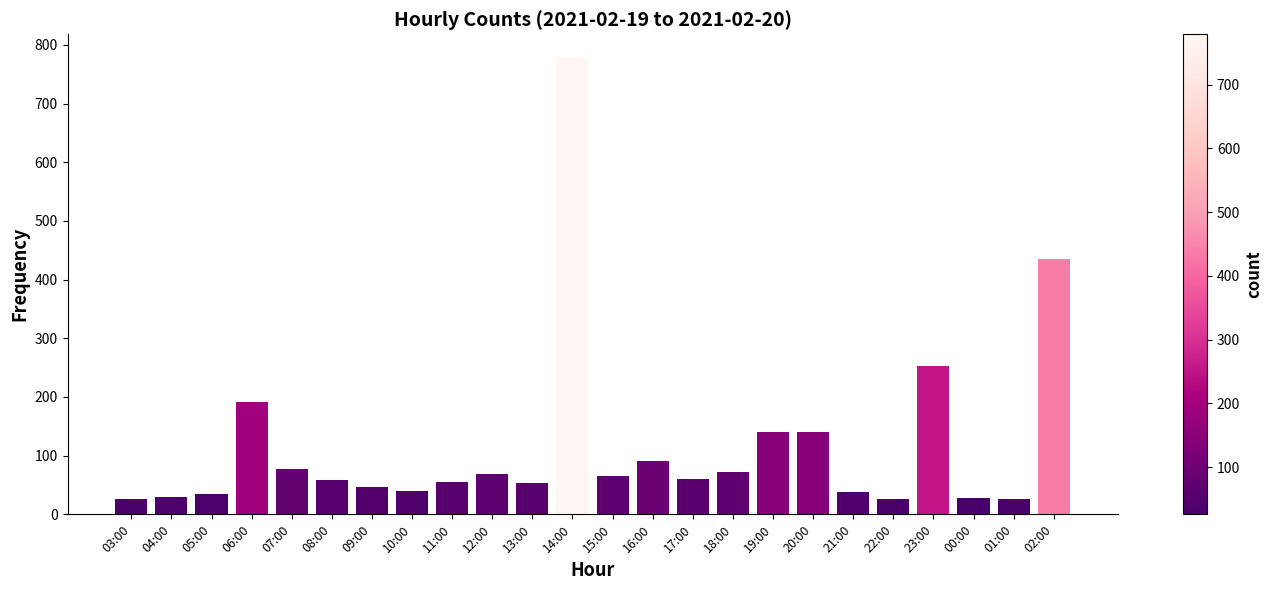

What is the average value?

118